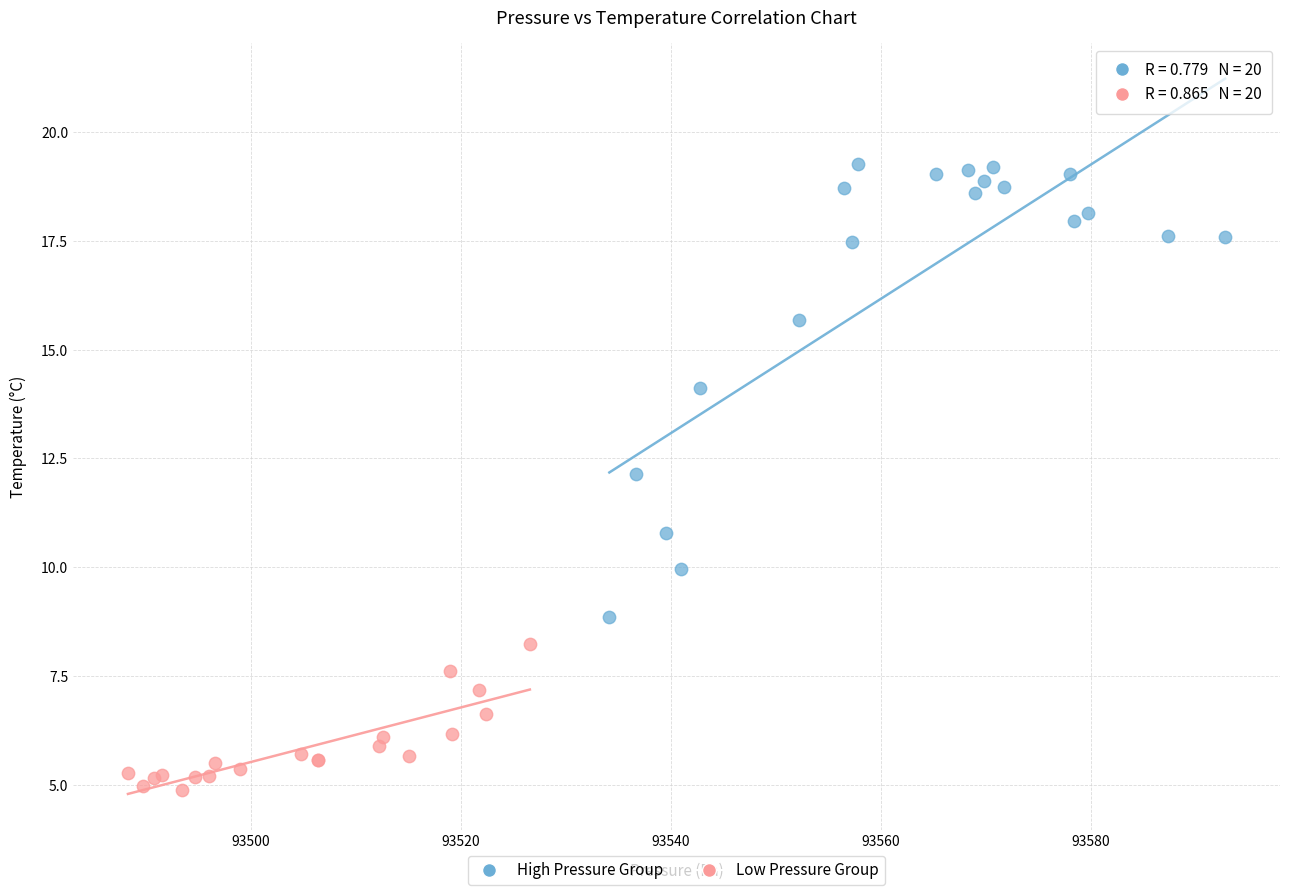

Which series contains the lowest Y value?

Low Pressure Group